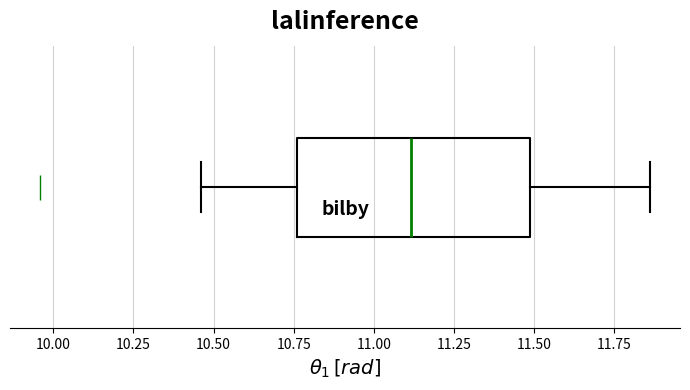

Where is the left edge of the box on the x-axis? The values are not printed on the chart, so give them approximately, as read against the axis.

10.75